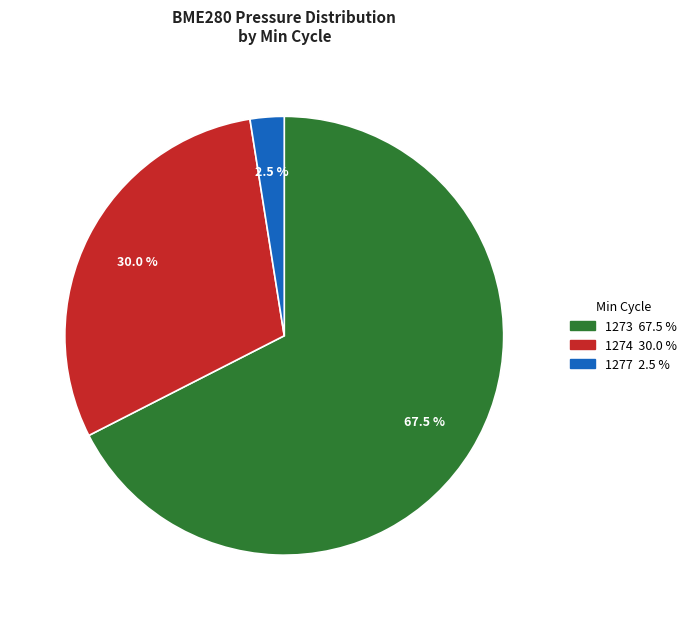

Is there a majority slice in this chart?

Yes